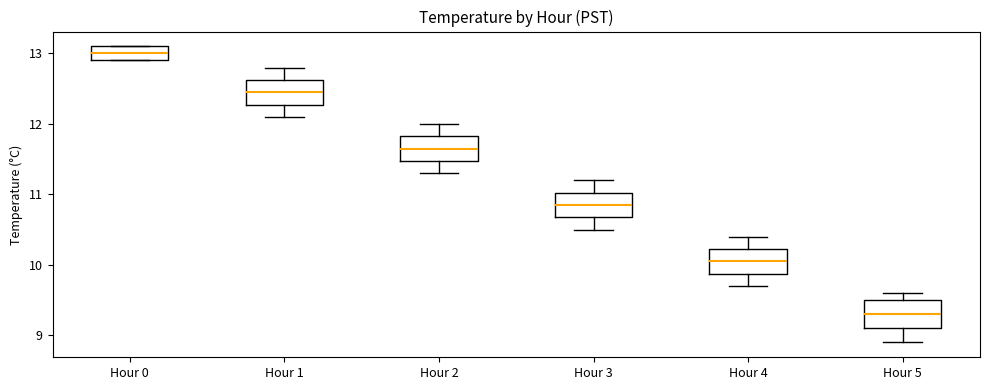

Reading left to right, read every box against the y-axis: the position of its median line, the range the box covers, and the ends of its whiskers. The values are not printed on the chart, so give them approximately, as read against the axis.

Hour 0: median 13.0, box 12.9 to 13.1, whiskers 12.9 to 13.1
Hour 1: median 12.5, box 12.3 to 12.6, whiskers 12.1 to 12.8
Hour 2: median 11.7, box 11.5 to 11.8, whiskers 11.3 to 12.0
Hour 3: median 10.9, box 10.7 to 11.0, whiskers 10.5 to 11.2
Hour 4: median 10.1, box 9.9 to 10.2, whiskers 9.7 to 10.4
Hour 5: median 9.3, box 9.1 to 9.5, whiskers 8.9 to 9.6